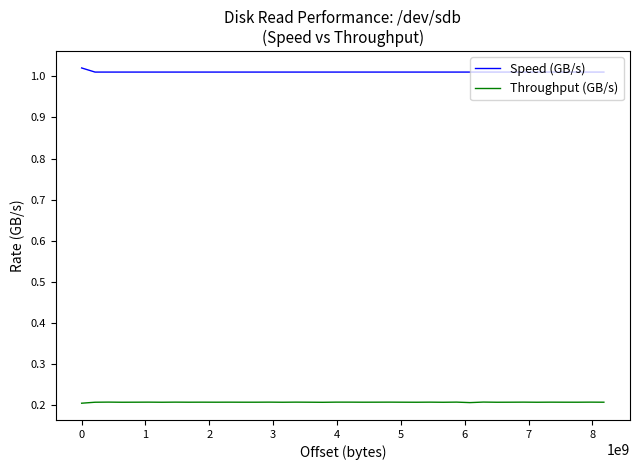

True or false: Throughput (GB/s) and Speed (GB/s) cross at least once.

False